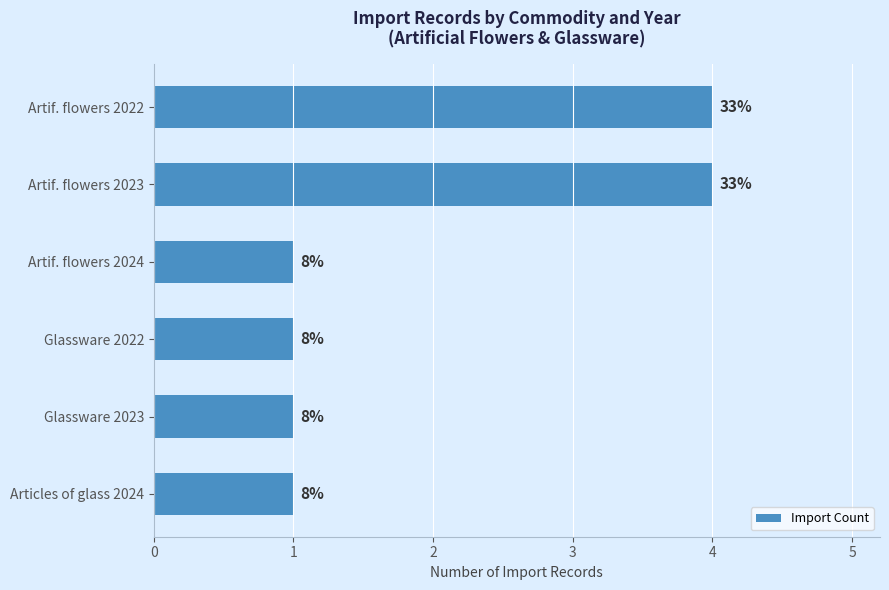

Are the bars horizontal?

Yes